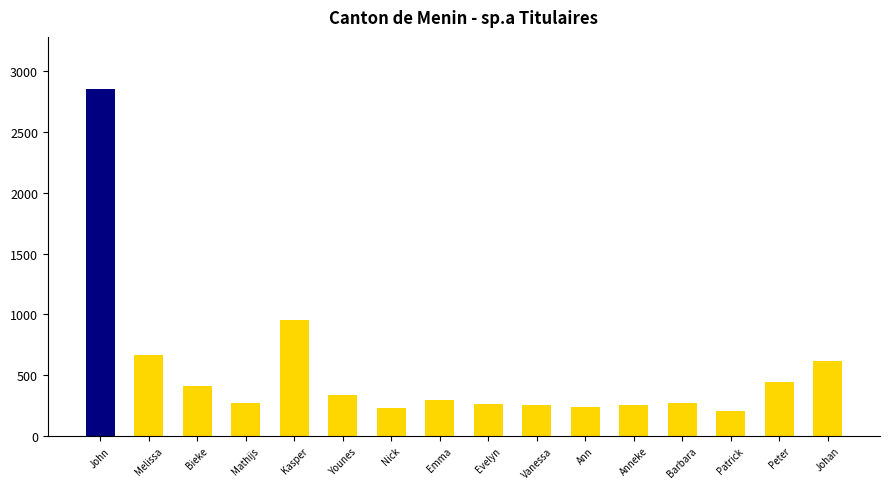

What is the label of the 13th bar from the right?

Mathijs